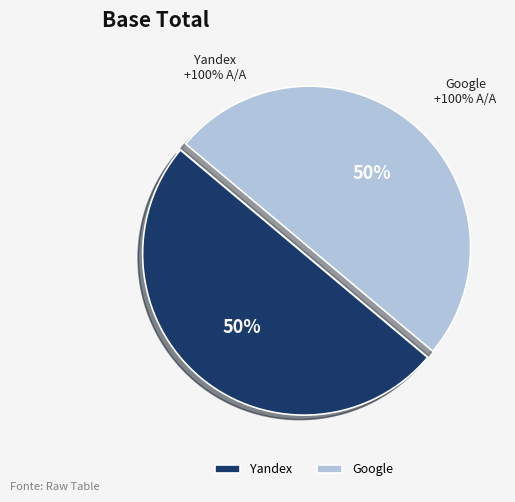

True or false: Google 2018-05-16 accounts for 39% of the total.

False